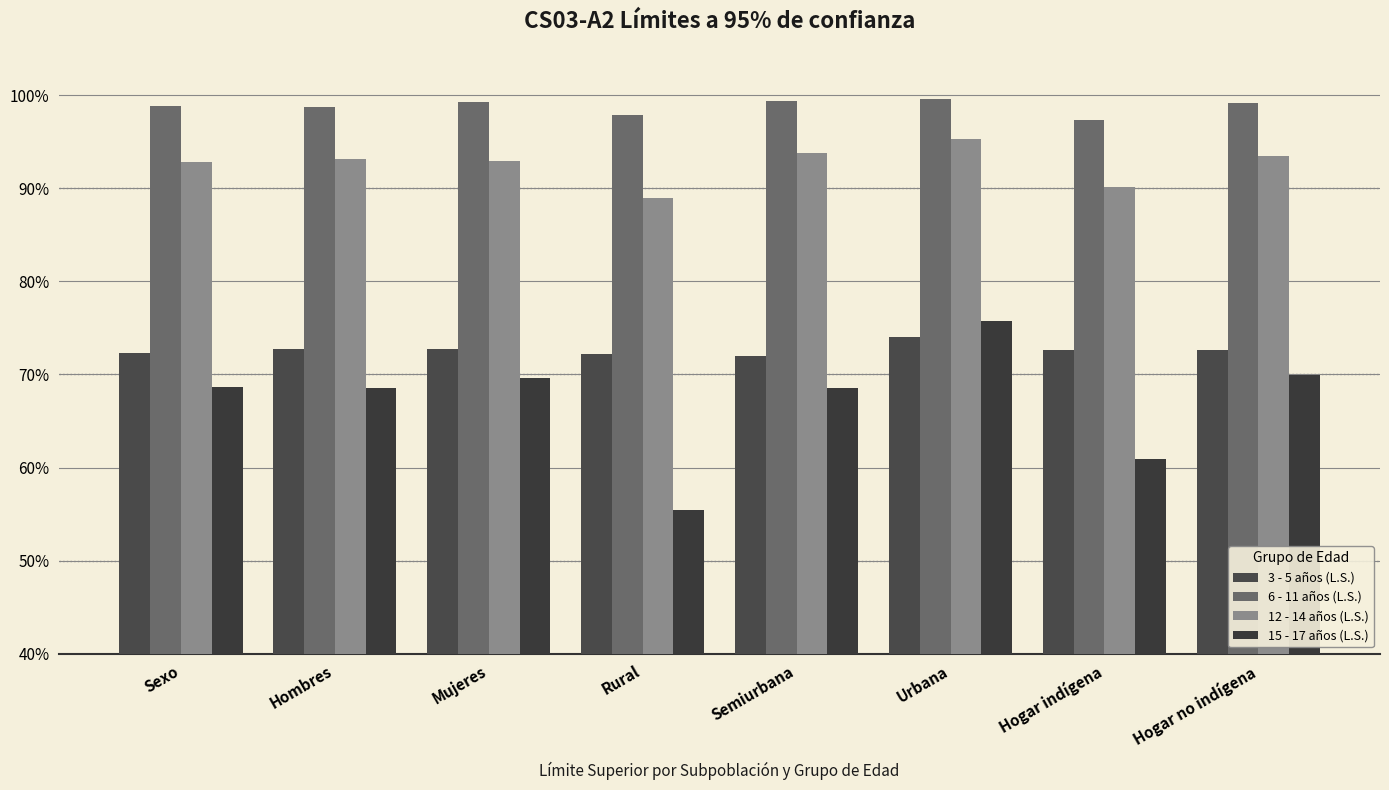

What is the difference between the highest and lowest values at Sexo?

30.2